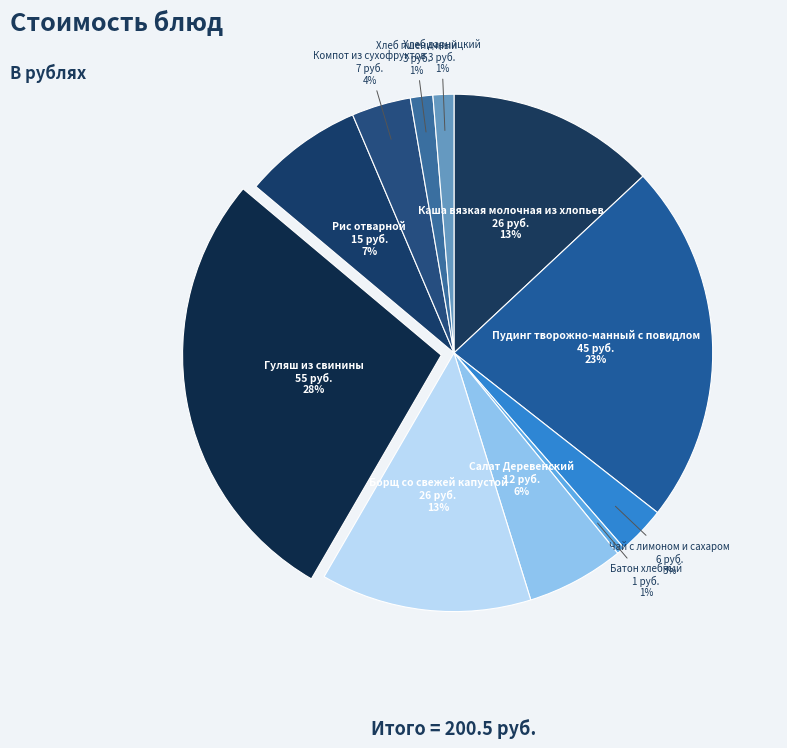

How many slices are in this pie chart?

11